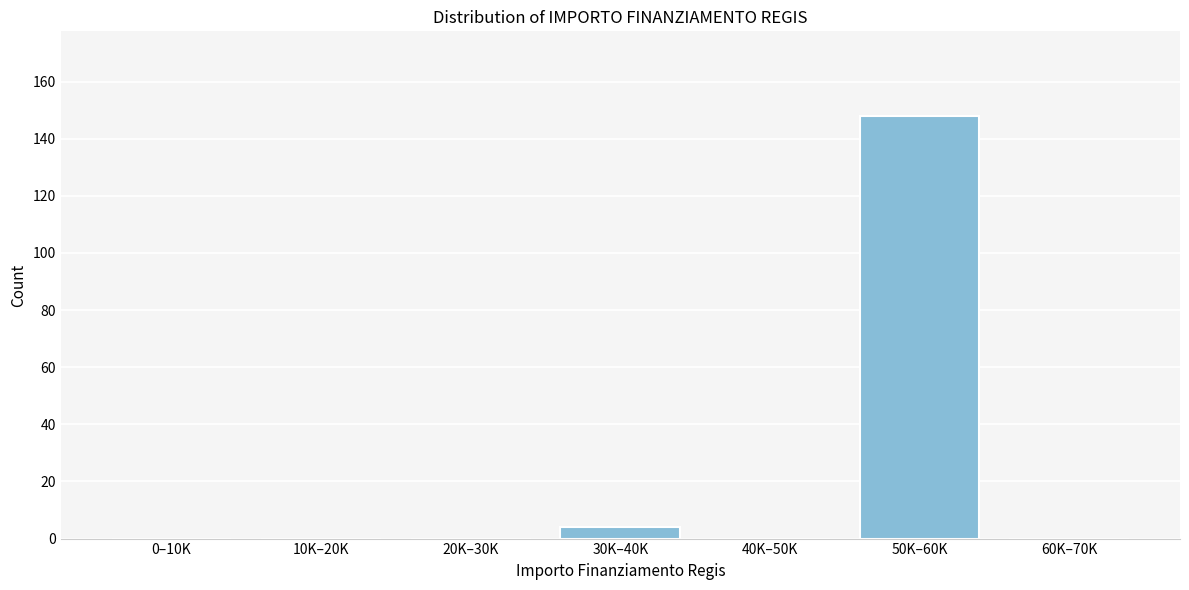

Reading left to right, extract all data points from this chart.

0–10K=0	10K–20K=0	20K–30K=0	30K–40K=4	40K–50K=0	50K–60K=148	60K–70K=0